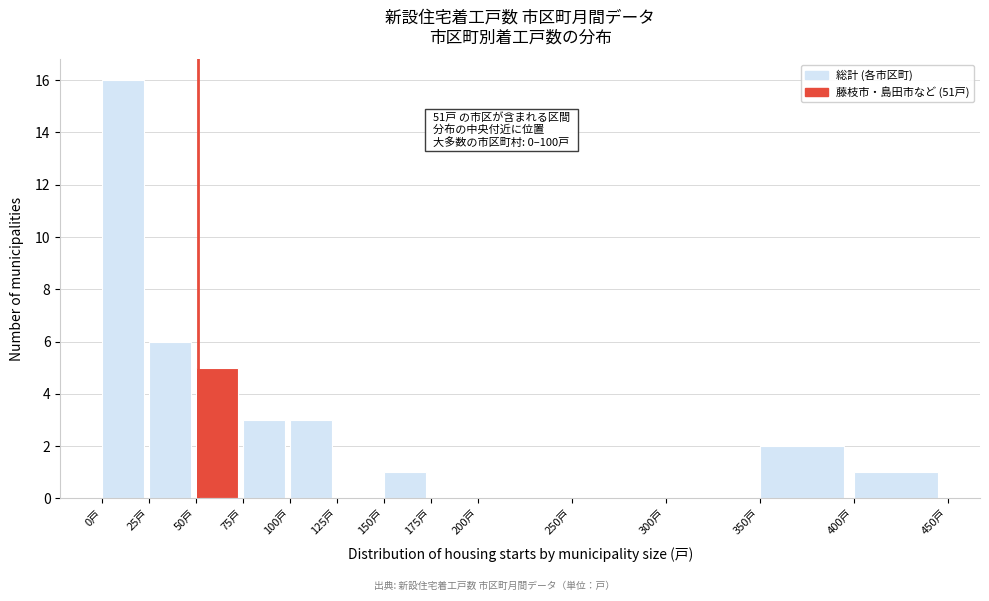

Over which range of the x-axis is the bar tallest?

0 to 25